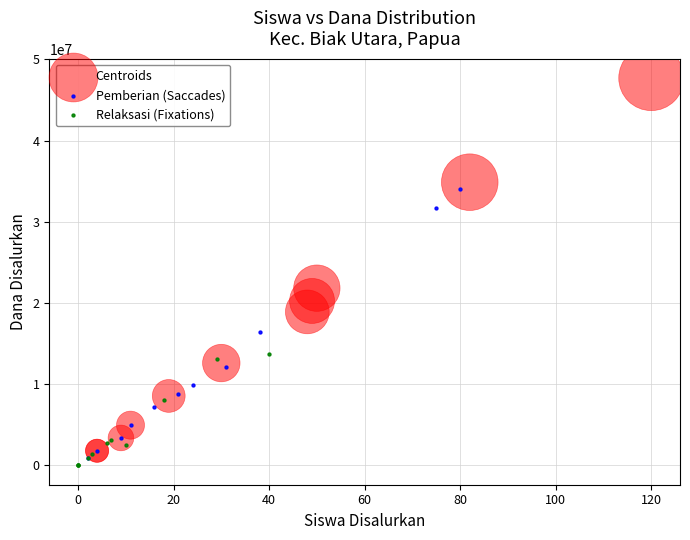

Which series reaches the minimum Y coordinate?

Relaksasi (Fixations)